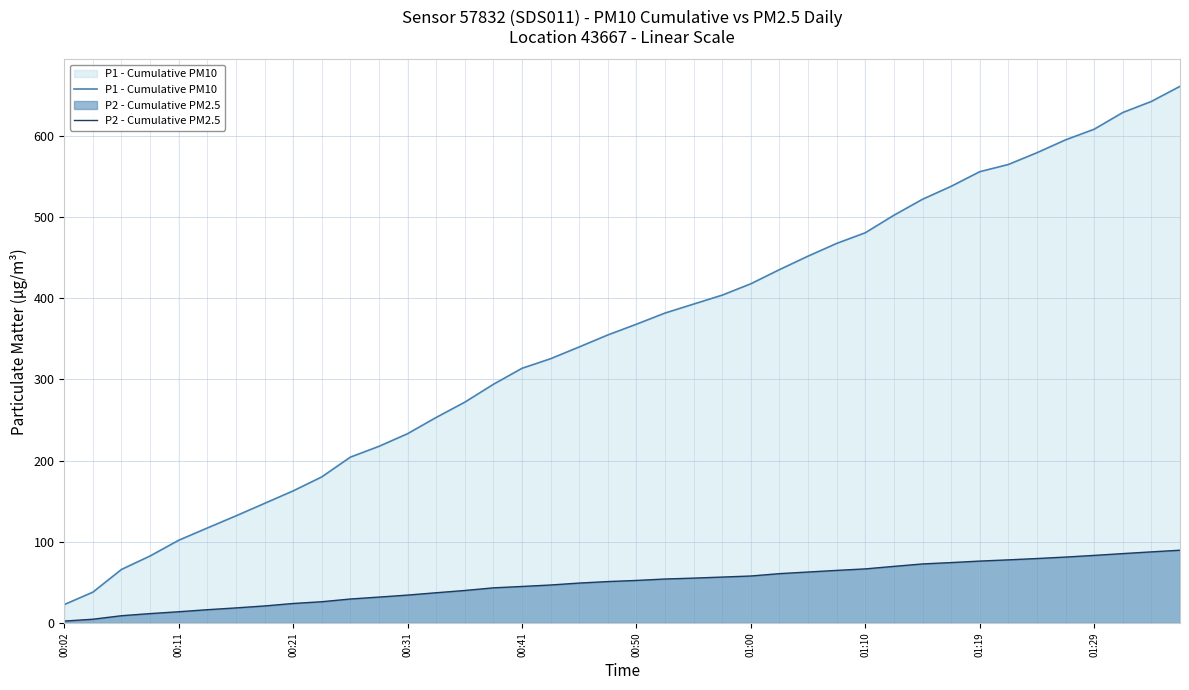

True or false: P1 - Cumulative PM10 and P2 - Cumulative PM2.5 intersect in this chart.

False